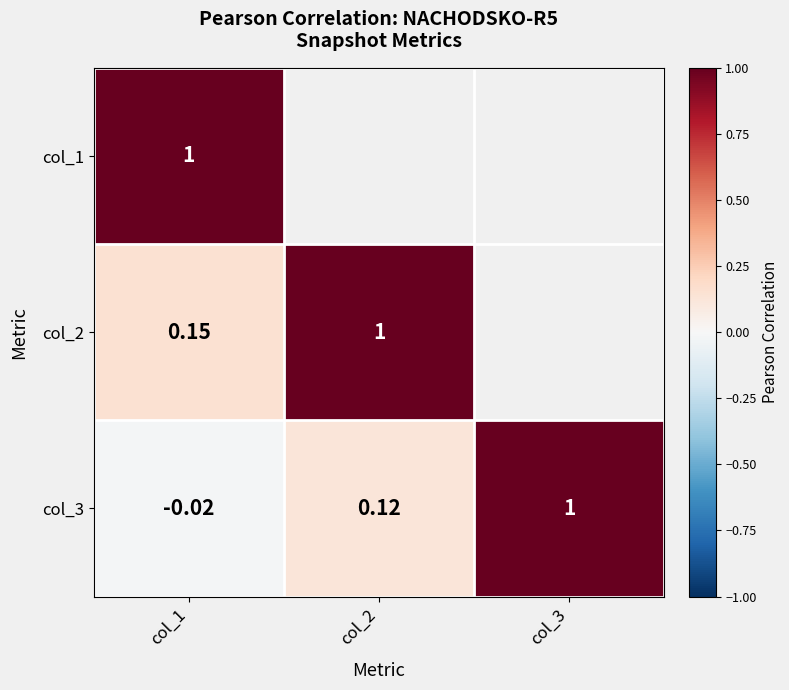

At how many categories does at least one series exceed 0?

3